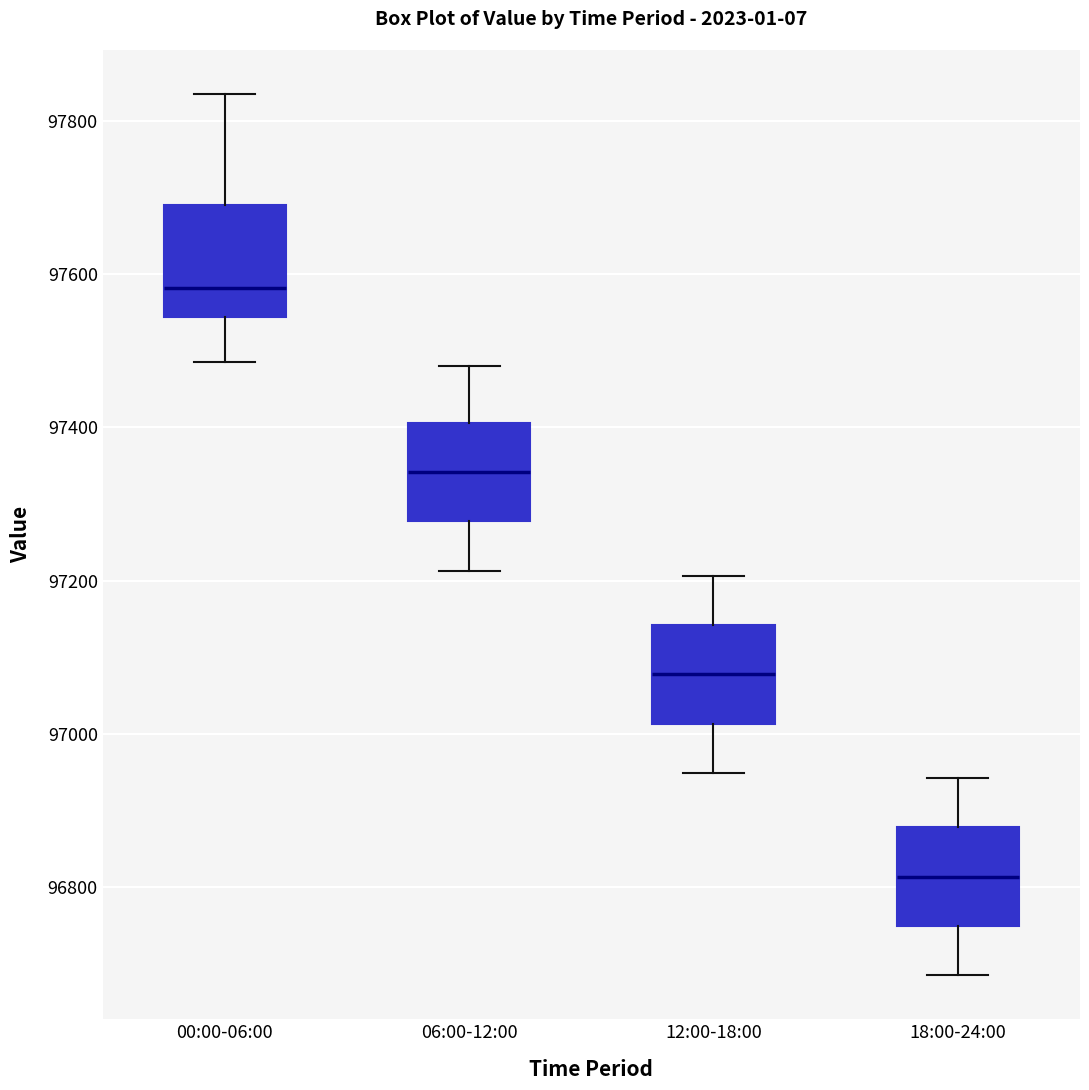

Reading left to right, transcribe this box plot: for each box, give where its median line is, the range the box spans, and where its two whiskers end, as read against the y-axis. The values are not printed on the chart, so give them approximately, as read against the axis.

00:00-06:00: median 97580, box 97540 to 97700, whiskers 97480 to 97840
06:00-12:00: median 97340, box 97280 to 97400, whiskers 97220 to 97480
12:00-18:00: median 97080, box 97020 to 97140, whiskers 96940 to 97200
18:00-24:00: median 96820, box 96740 to 96880, whiskers 96680 to 96940